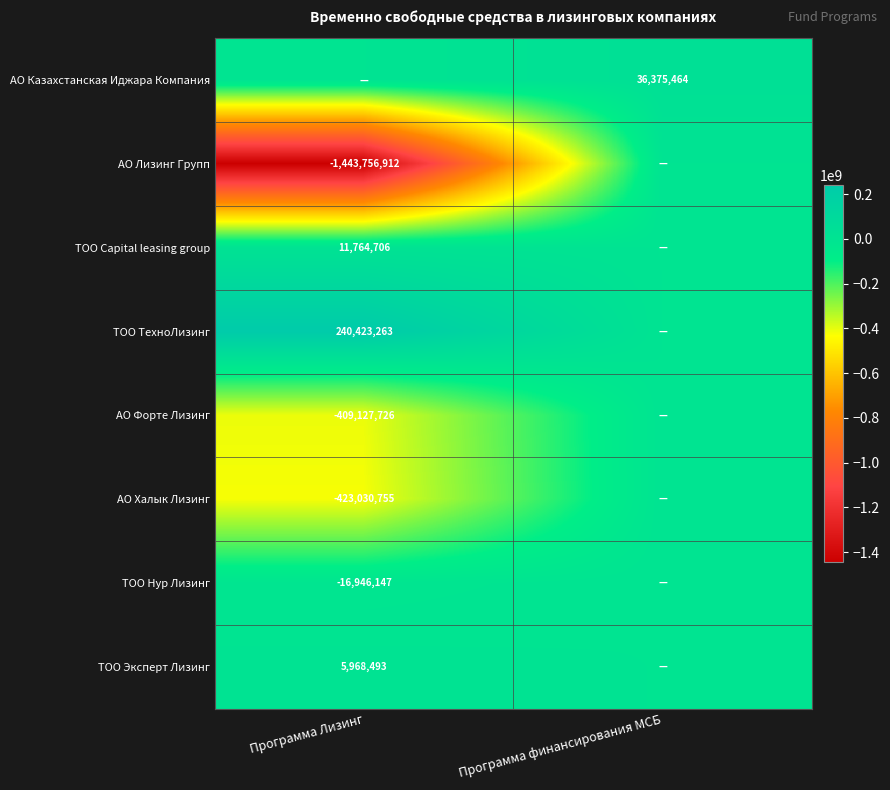

Is the value of ТОО Нур Лизинг at Программа Лизинг greater than the value of АО Казахстанская Иджара Компания at Программа финансирования МСБ?

No